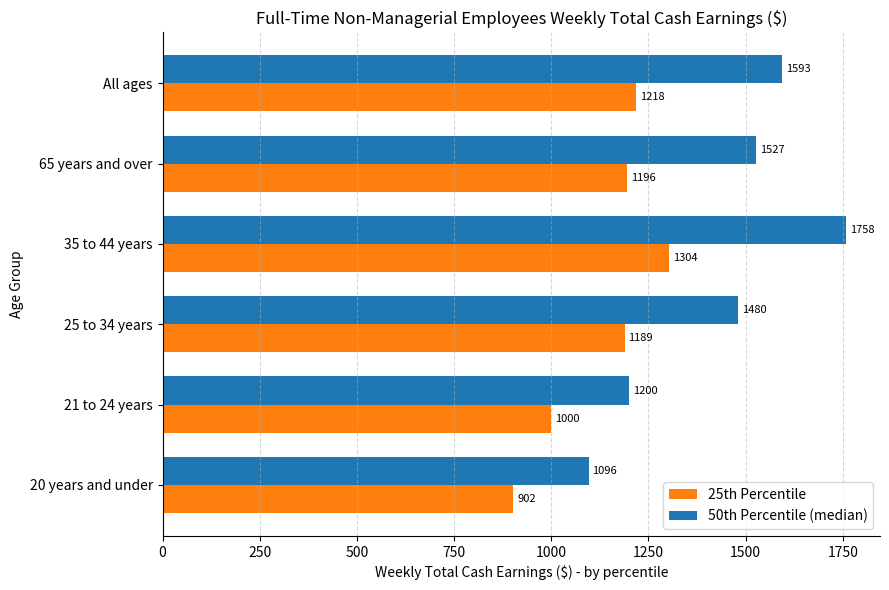

Is it true that 25th Percentile equals 902 at 20 years and under?

True